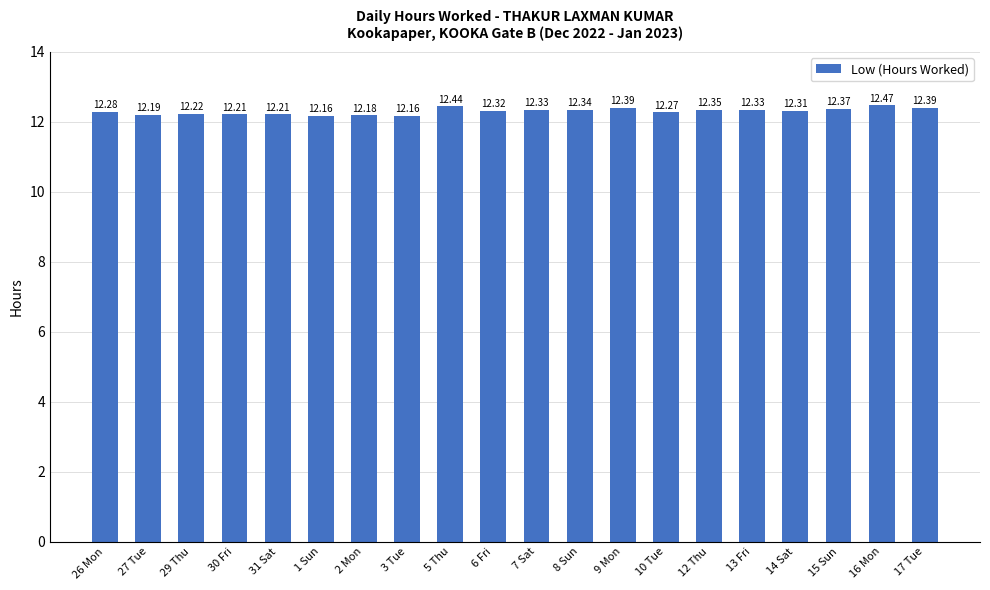

Is it true that the value at 2 Mon is 16.0?

False